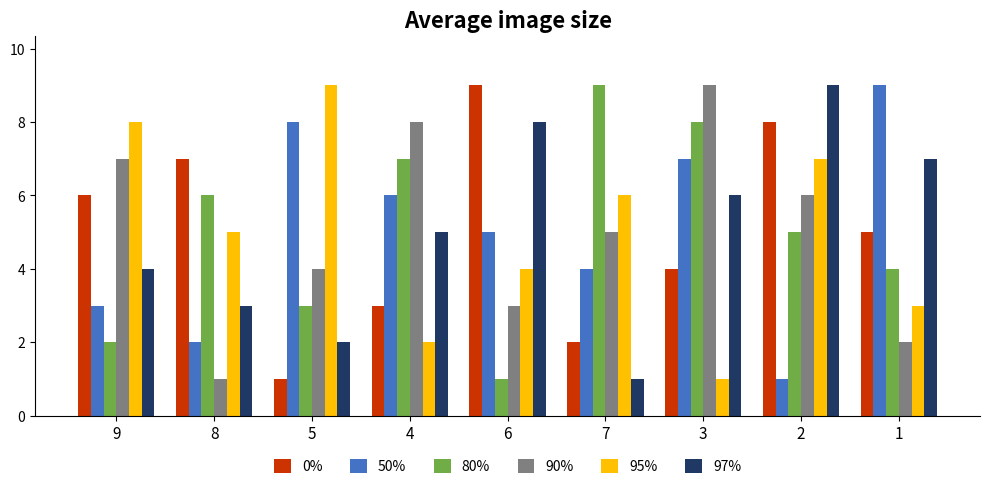

What are all the series names shown in the legend?

0%, 50%, 80%, 90%, 95%, 97%